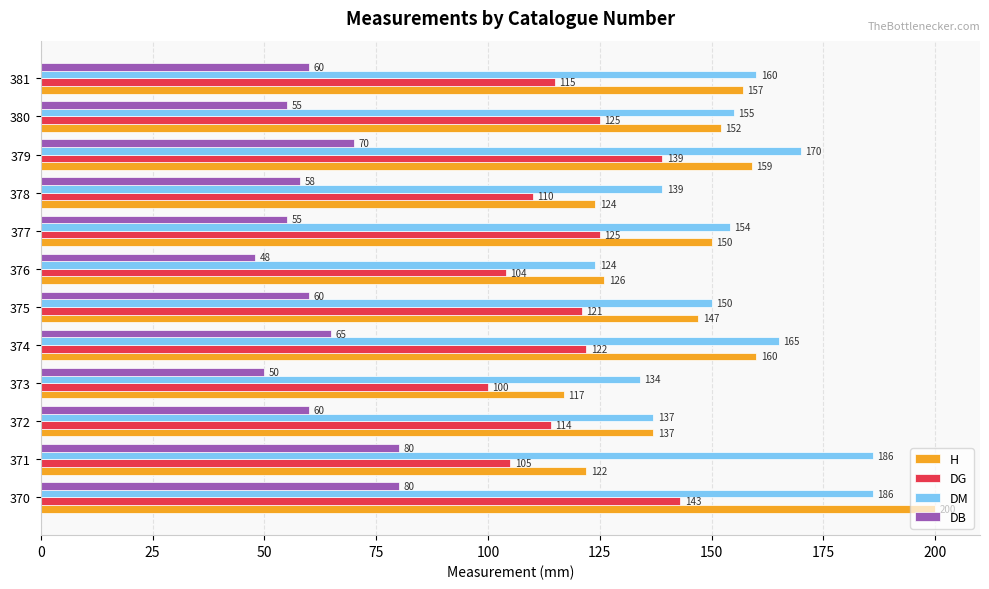

Which series has the largest total across all categories?

DM